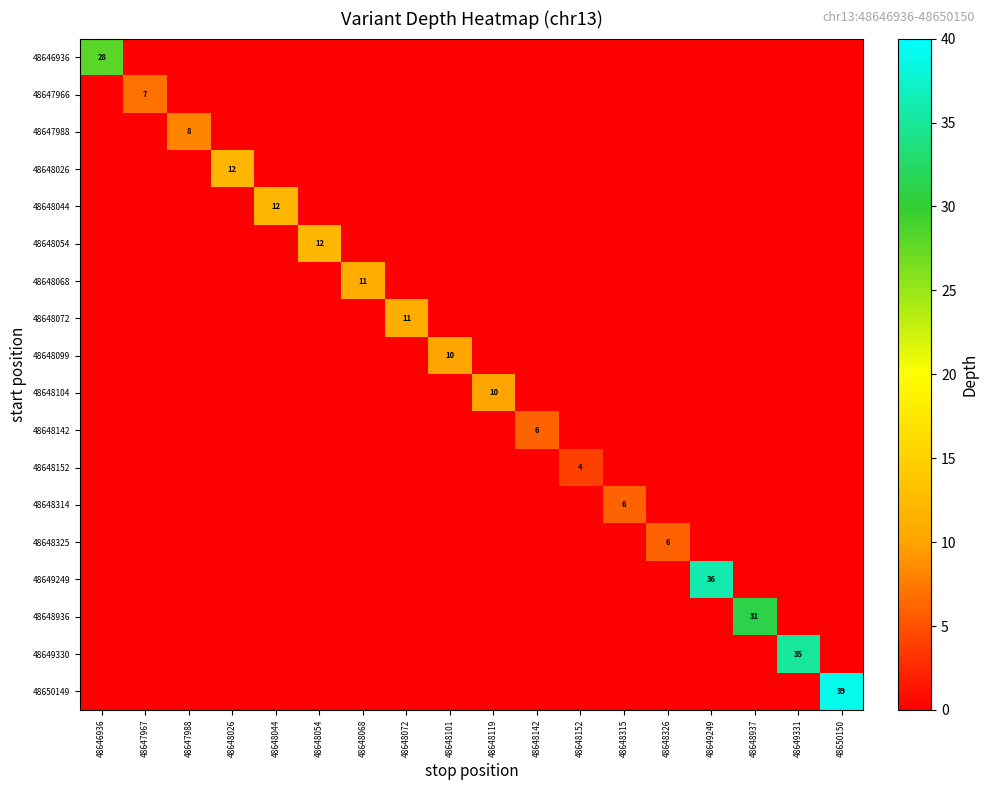

The 48650149 series shows 39 at 48650150. True or false?

True